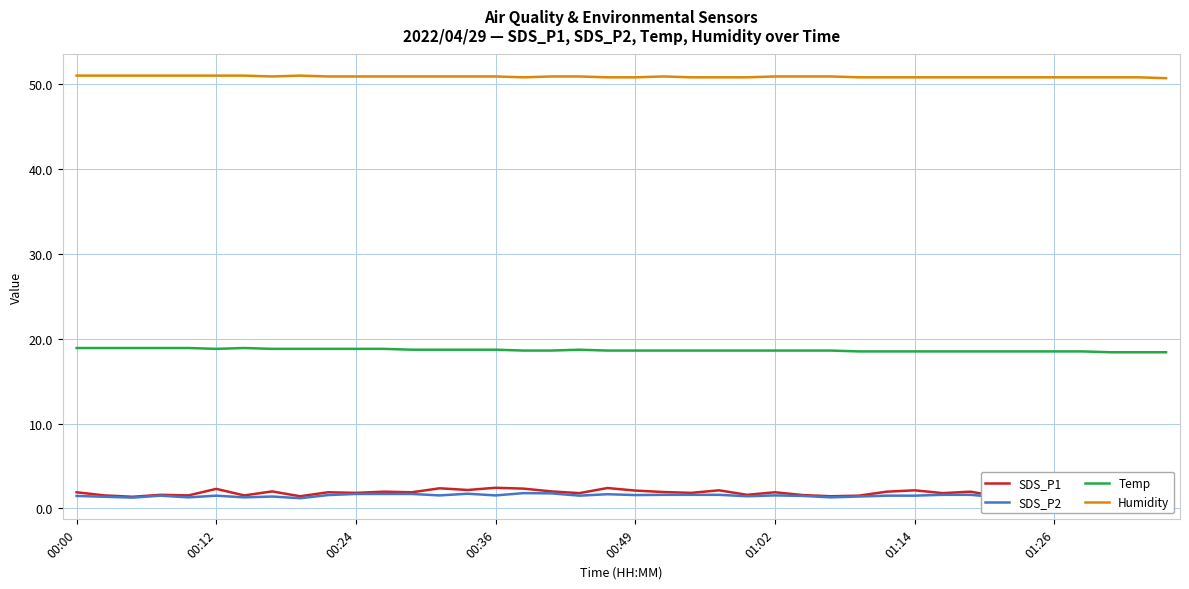

The value of Temp at 34 is 9.5. True or false?

False